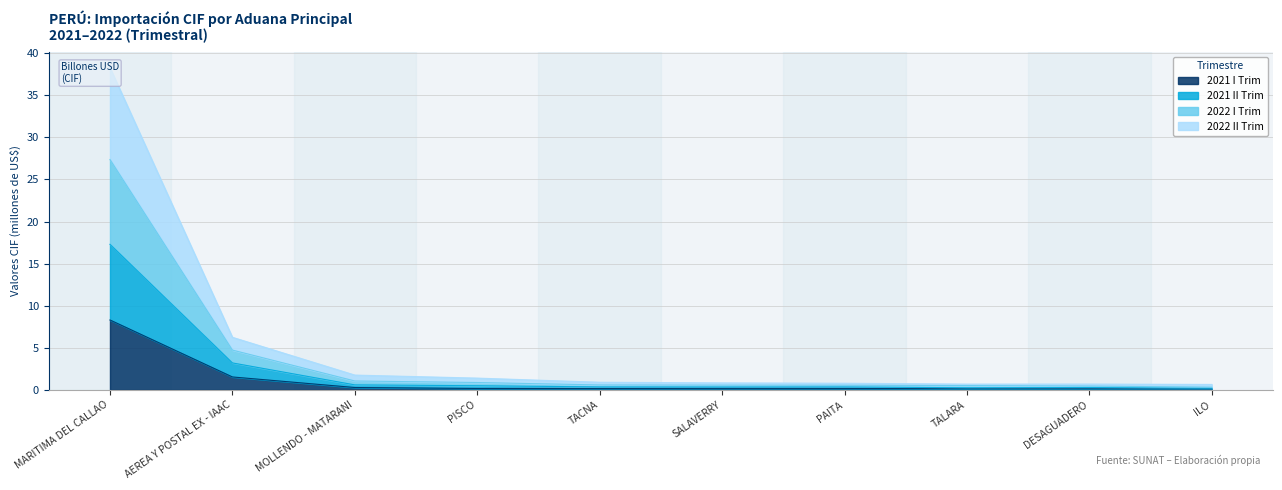

Which series changed the most between AEREA Y POSTAL EX - IAAC and TACNA?

2022 I Trim